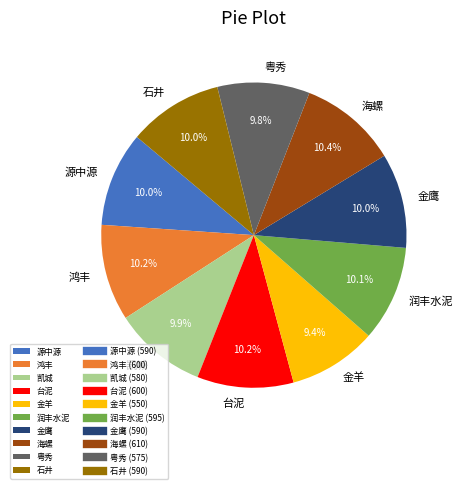

Count the number of slices in the pie.

10